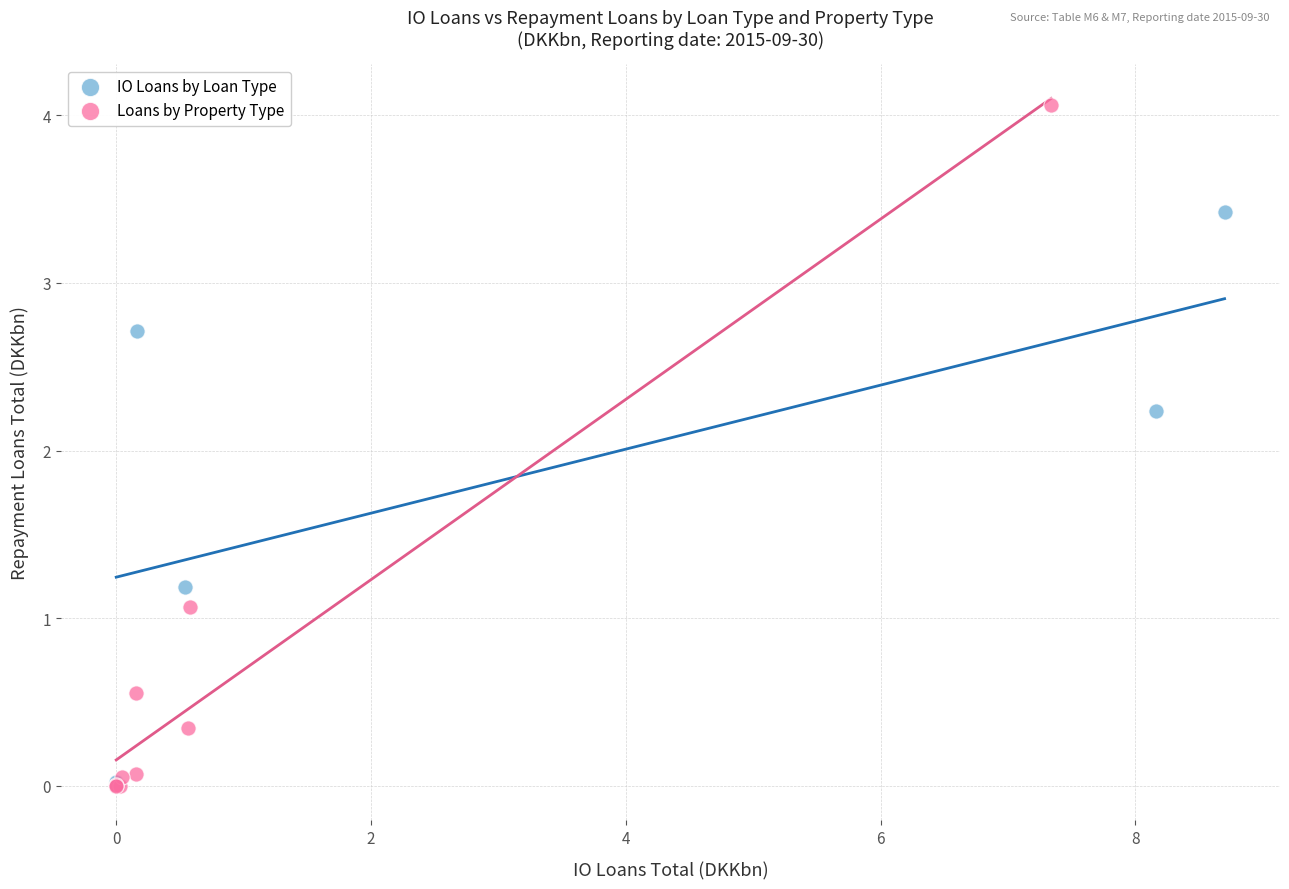

Which series has the widest spread of Y values?

Loans by Property Type